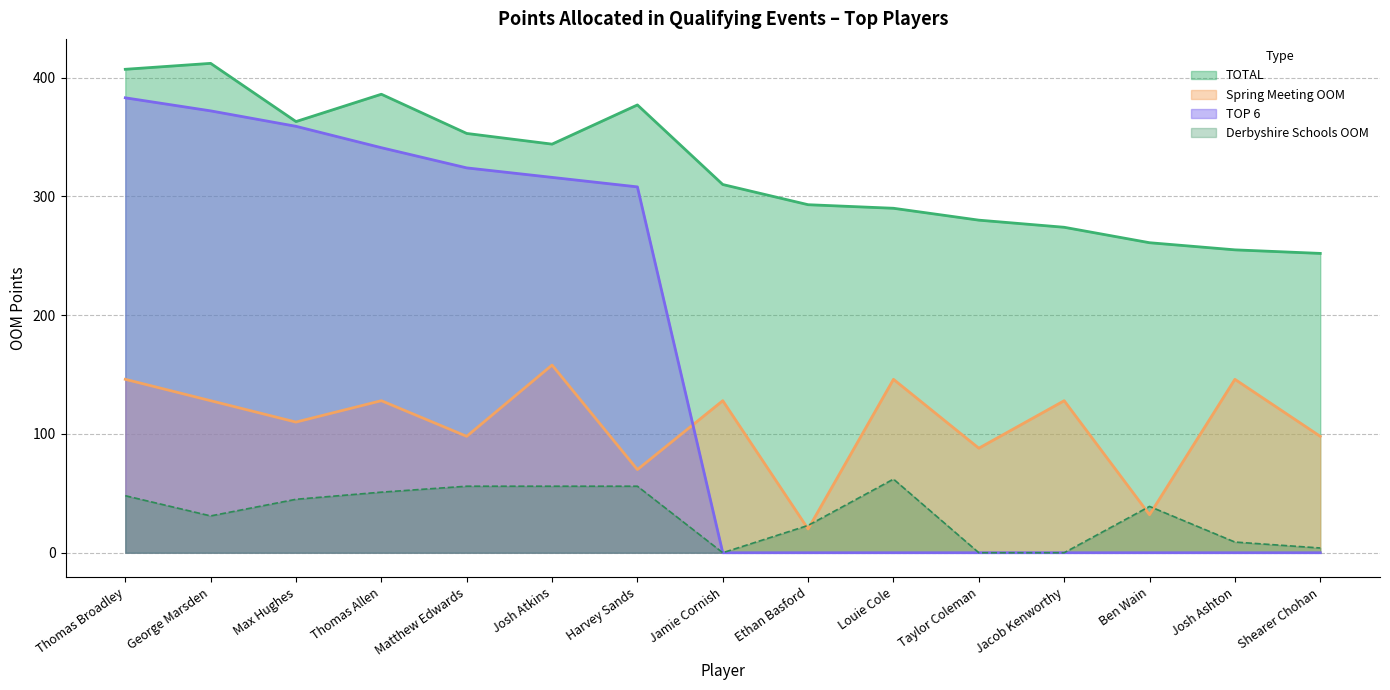

What is the difference between the highest and lowest values at Taylor Coleman?

280